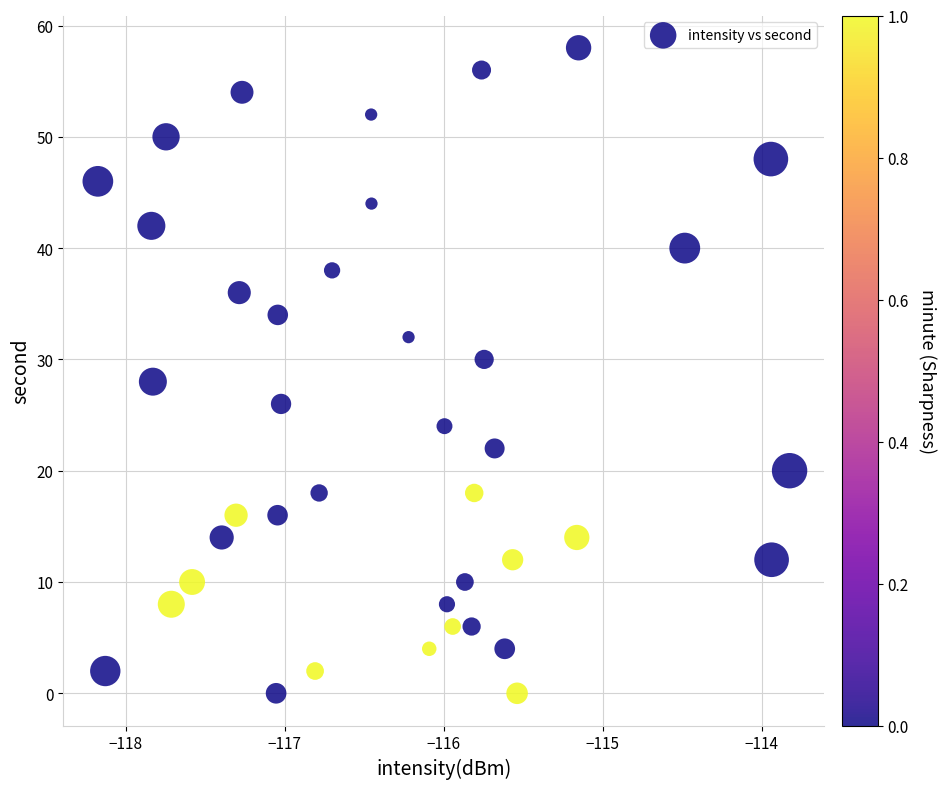

What is the range of Y values (max minus min)?

58